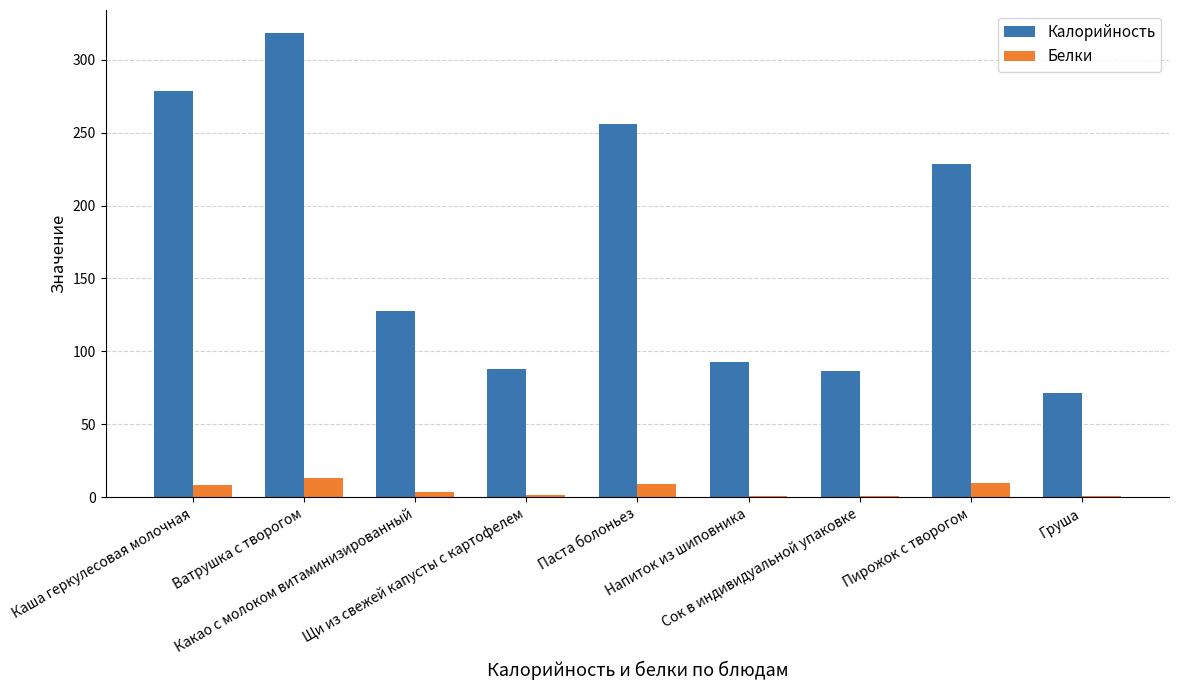

What is the highest value of the Белки series?

13.3